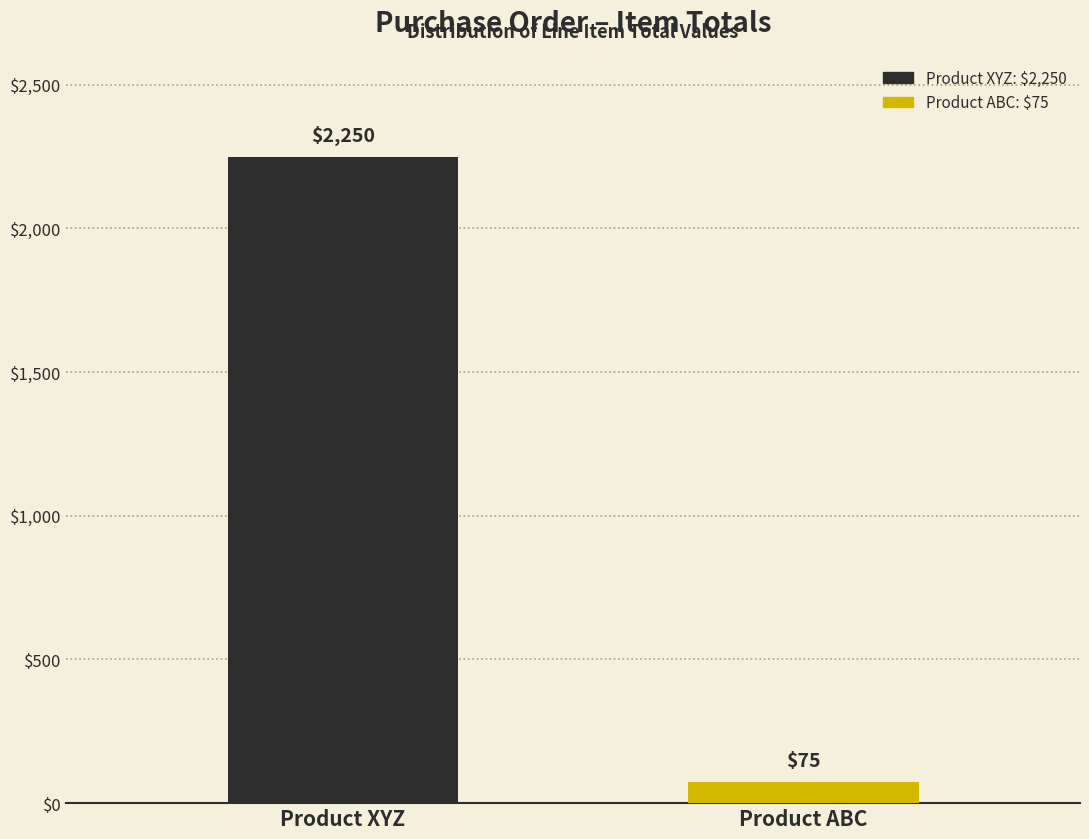

Reading left to right, list all the values displayed in this chart.

2250	75